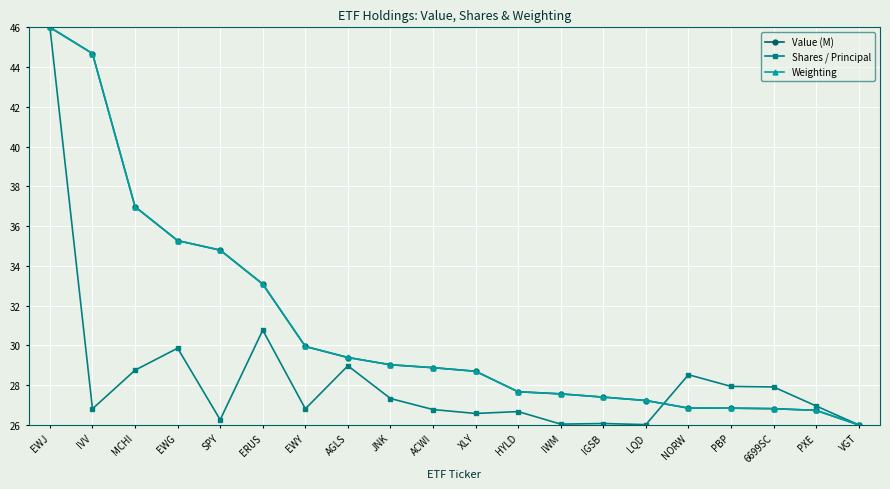

What is the minimum value for Value (M)?

26.0